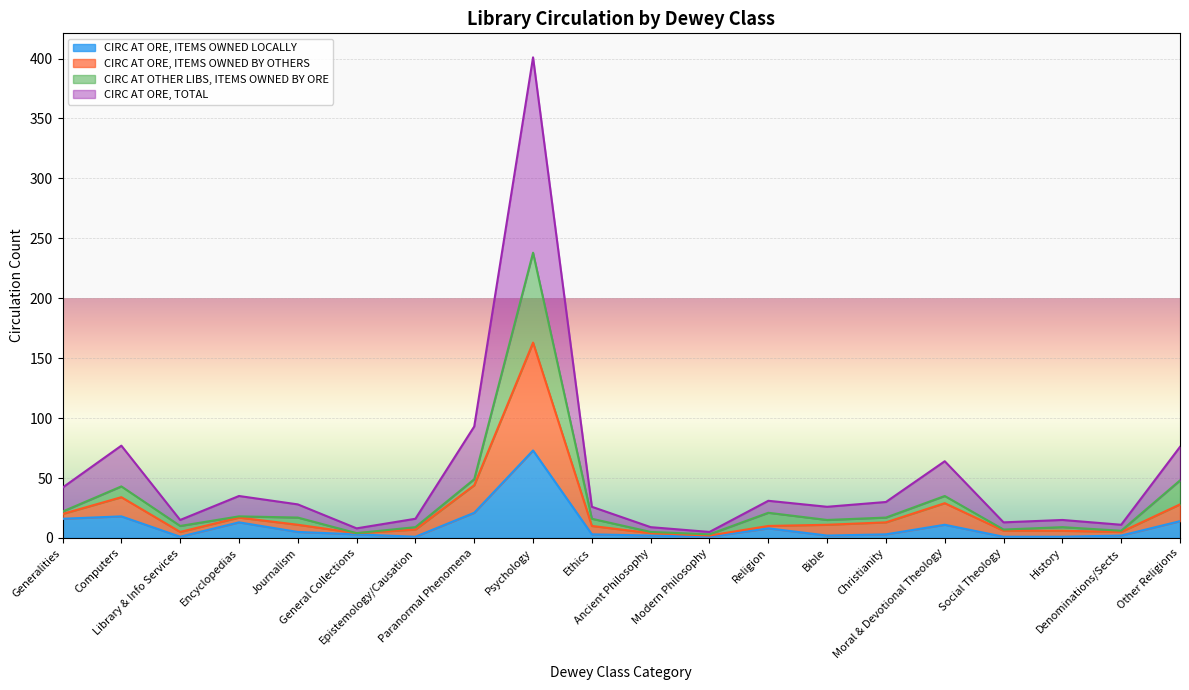

How many data points does each series have?

20